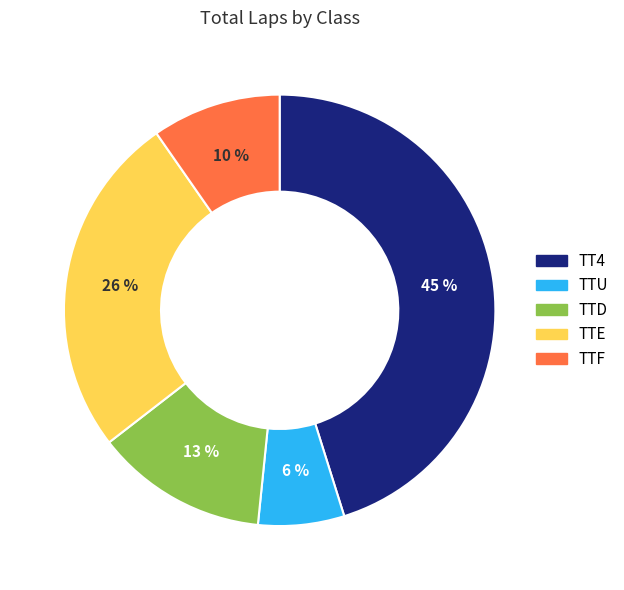

To the nearest percent, what is the average slice percentage?

20%